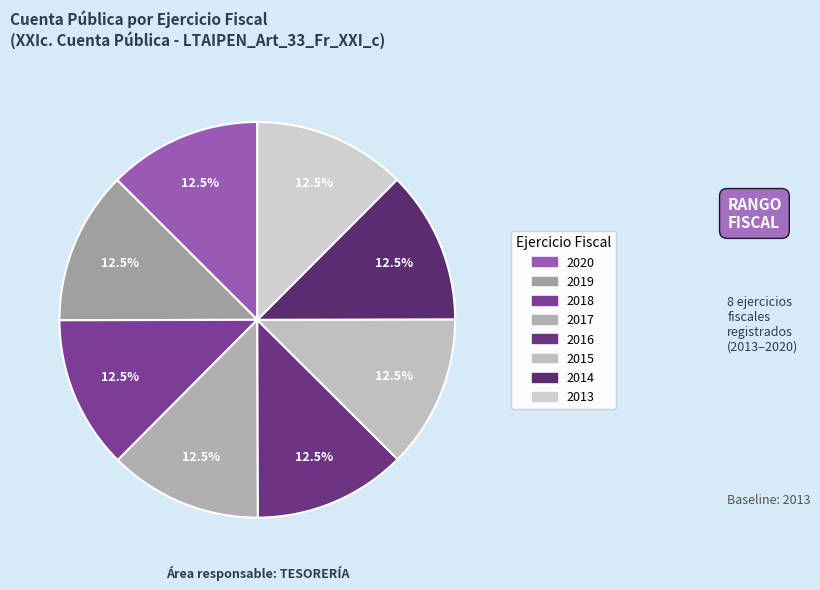

Which slice is the largest?

2020